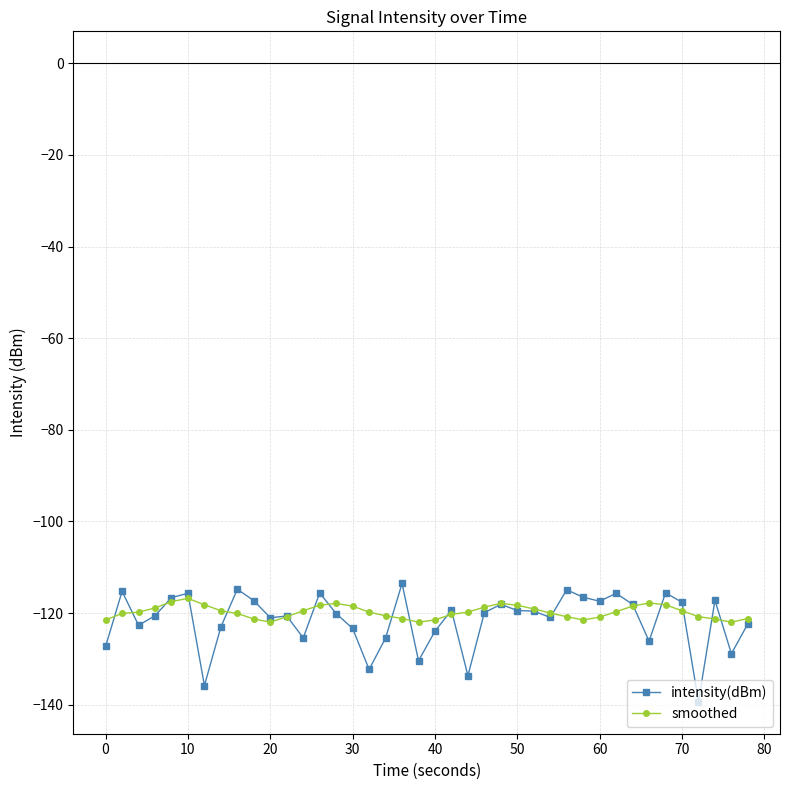

True or false: intensity(dBm) has more than 0 points higher than both neighbors.

True